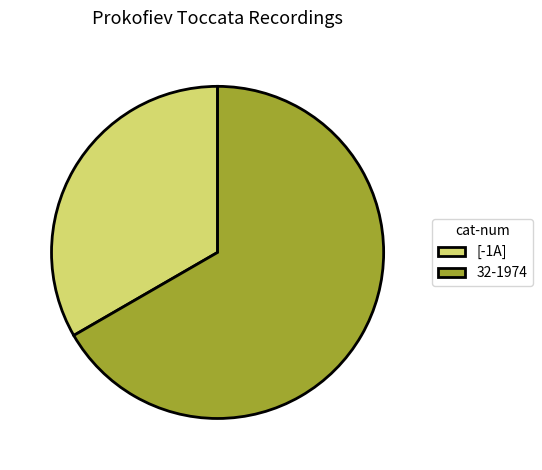

The 32-1974 slice represents 74% of the pie. True or false?

False